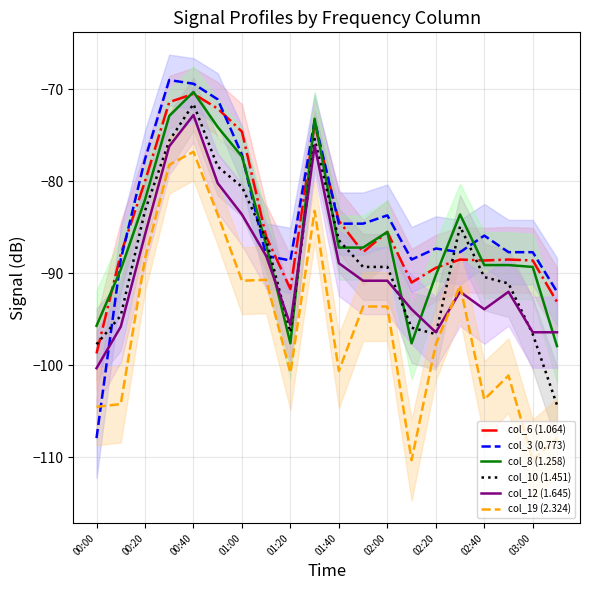

True or false: col_6 (1.064) has a value of -21.9 at 01:20.

False